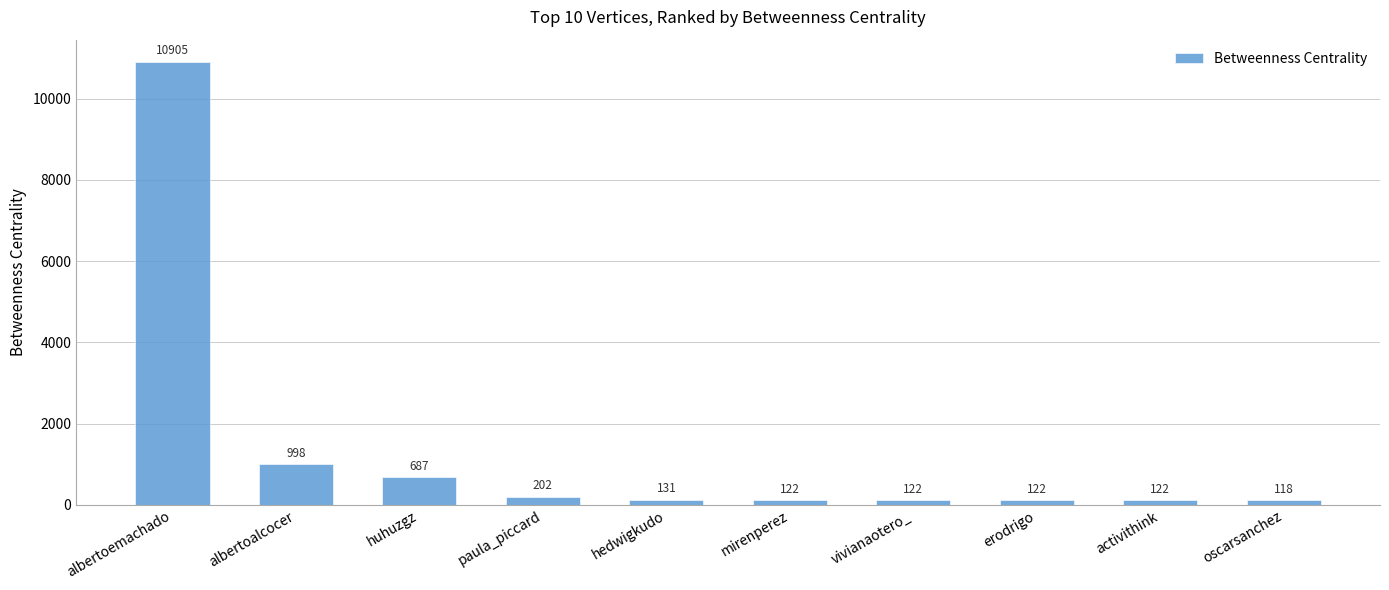

What is the minimum value shown in the chart?

118.4